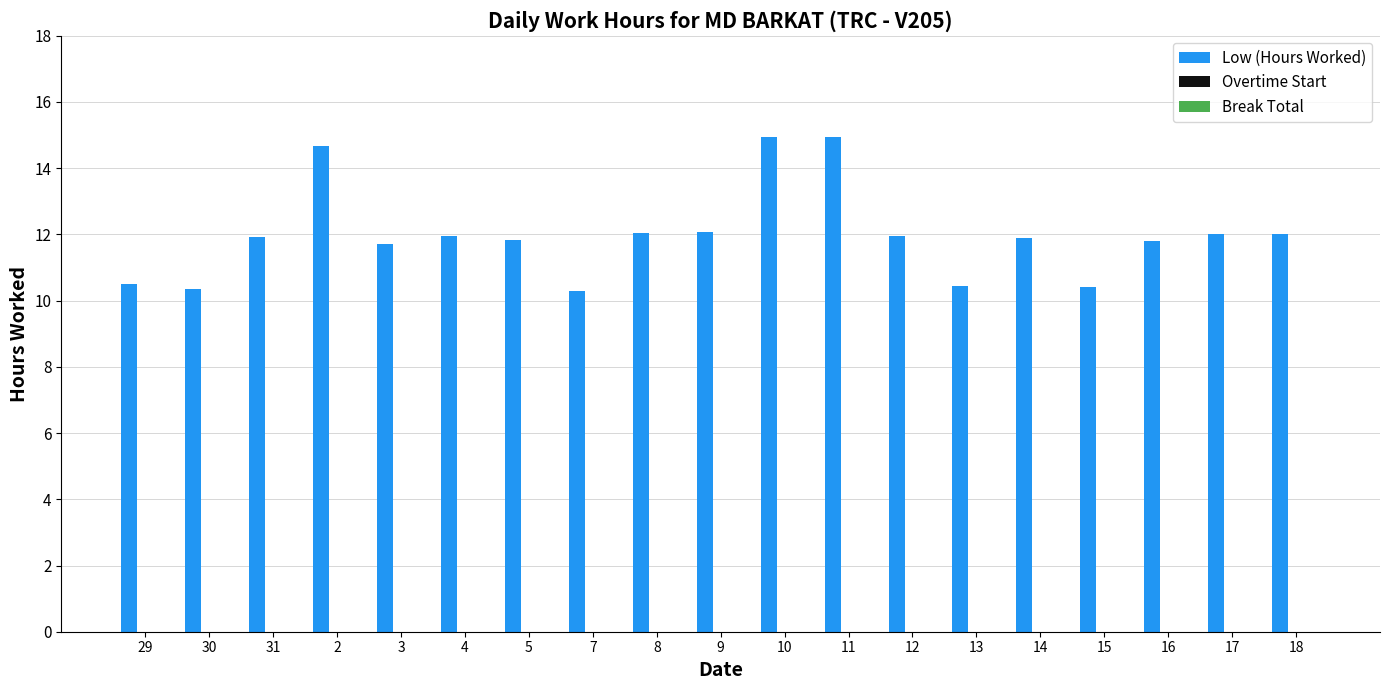

What is the minimum value shown in the chart?

10.3